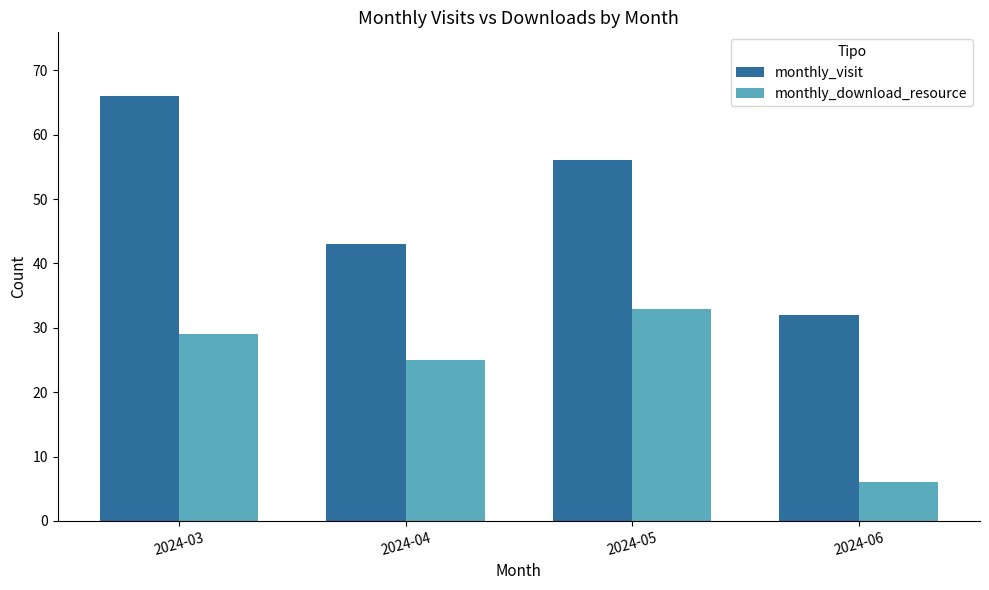

What is the value of the monthly_visit bar at the 4th from the left?

32